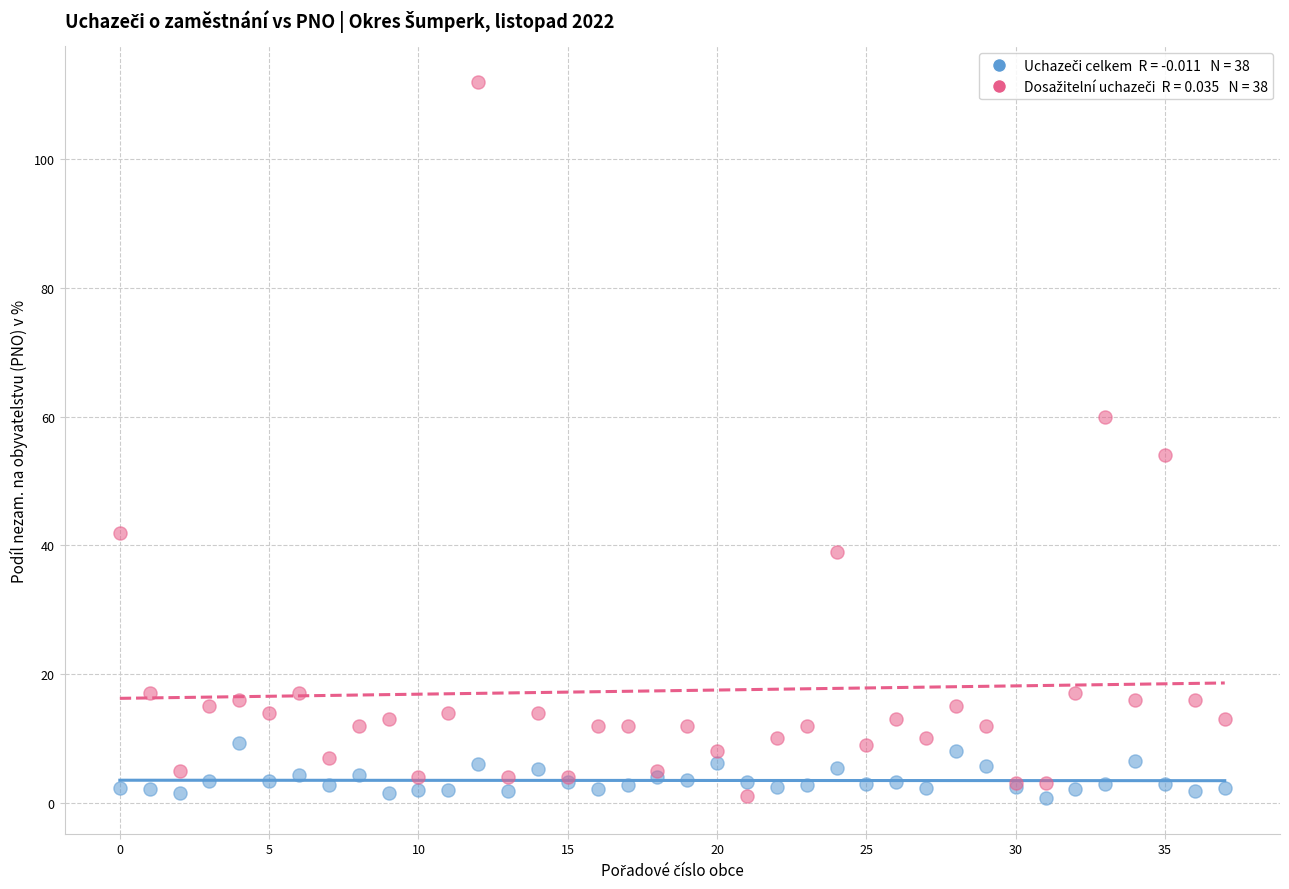

Across all series, what Y value is closest to 56?

54.0